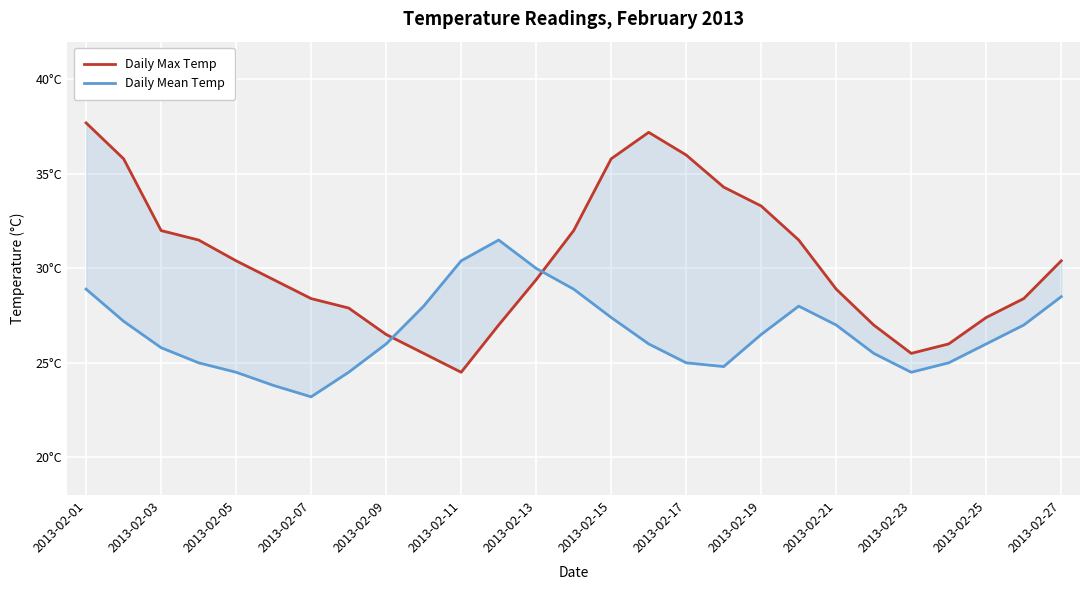

List the series in order of their peak value, highest first.

Daily Max Temp, Daily Mean Temp